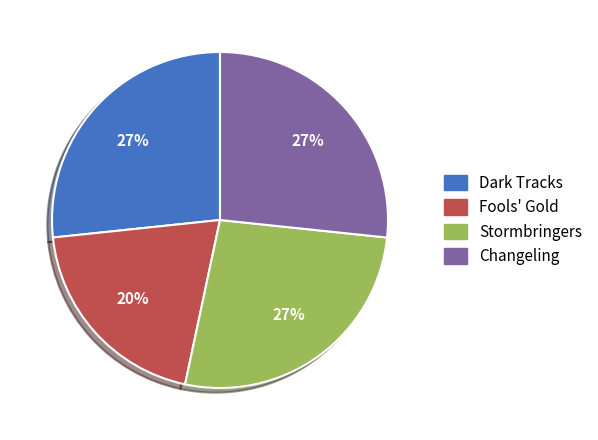

Which category has the smallest portion of the pie?

Fools' Gold